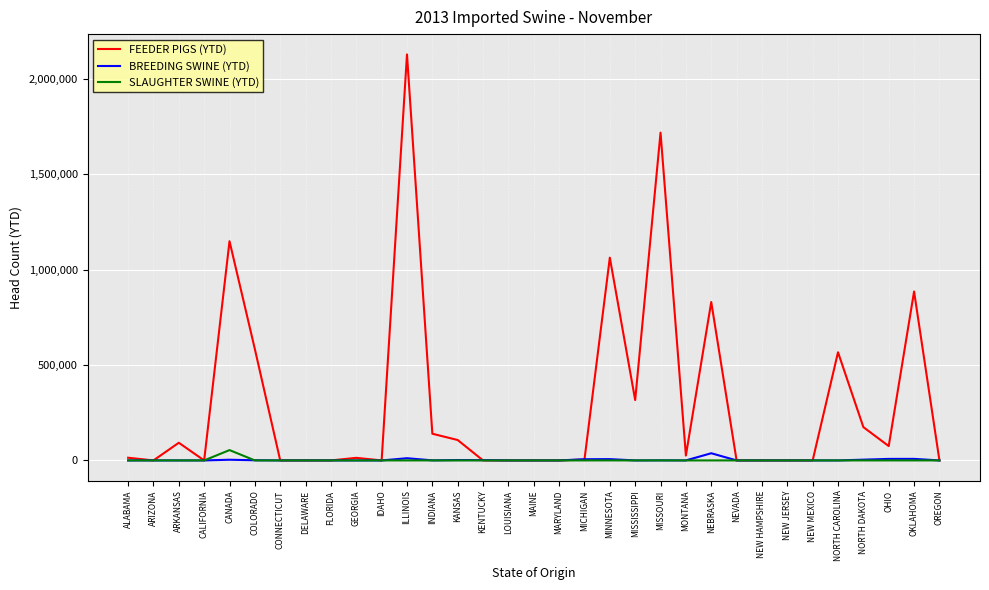

Which series has the widest spread of values?

FEEDER PIGS (YTD)